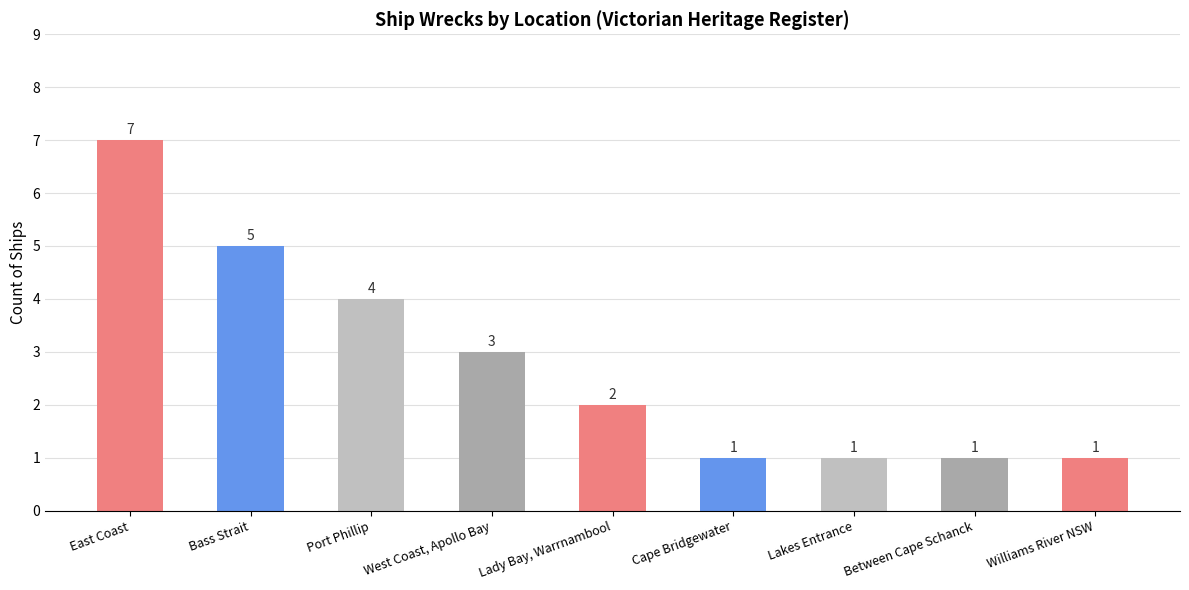

What is the label of the 7th bar from the left?

Lakes Entrance